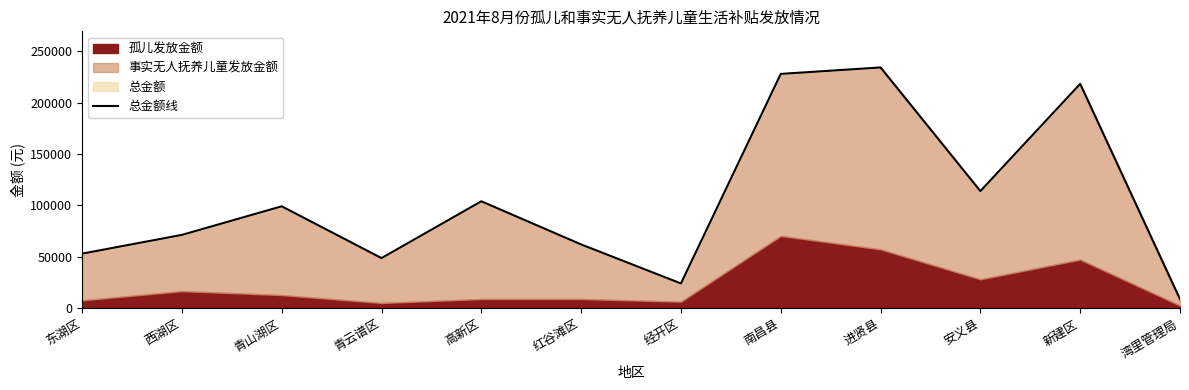

What value does the data have at 湾里管理局, to the nearest 50?

8750